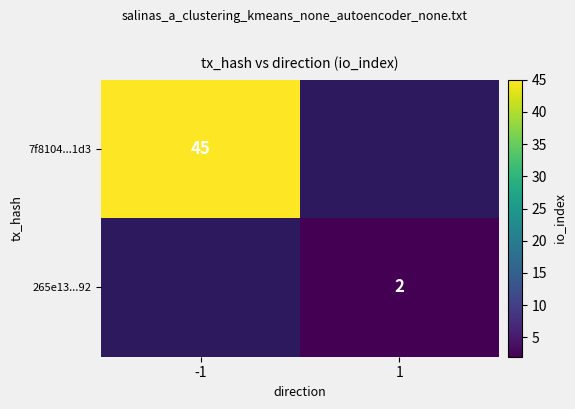

The 265e13...92 series shows 3 at 1. True or false?

False